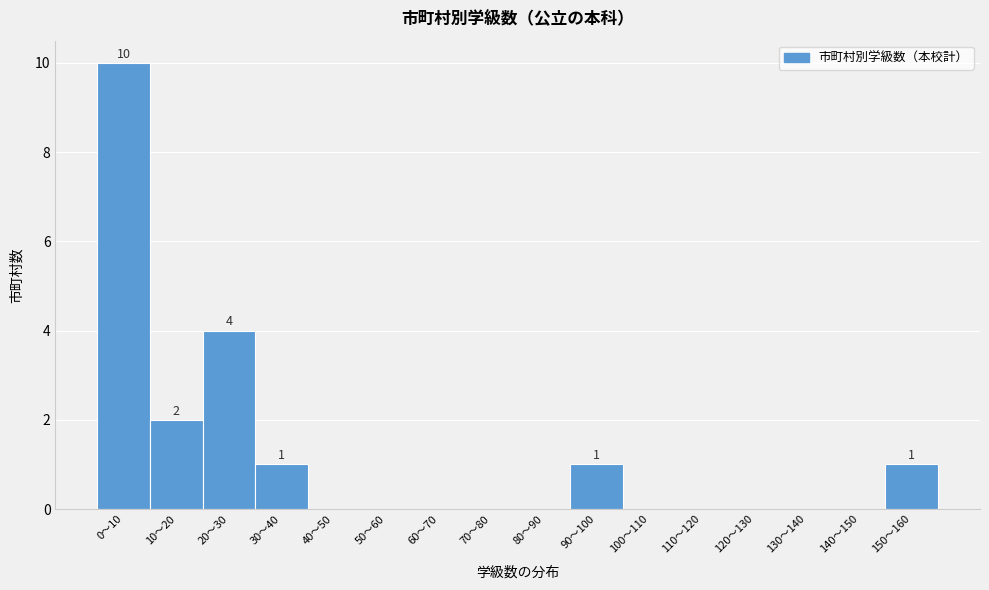

Which category has the highest value across all series?

0〜10